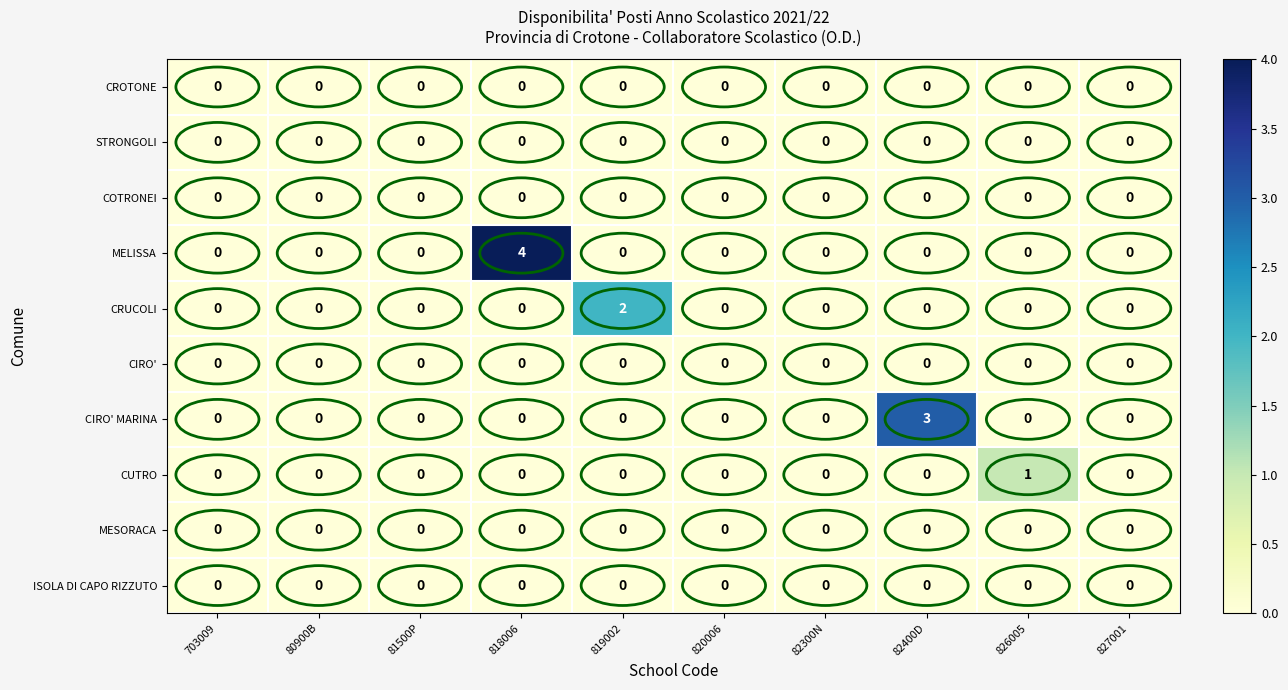

What is the total value across all series at 818006?

4